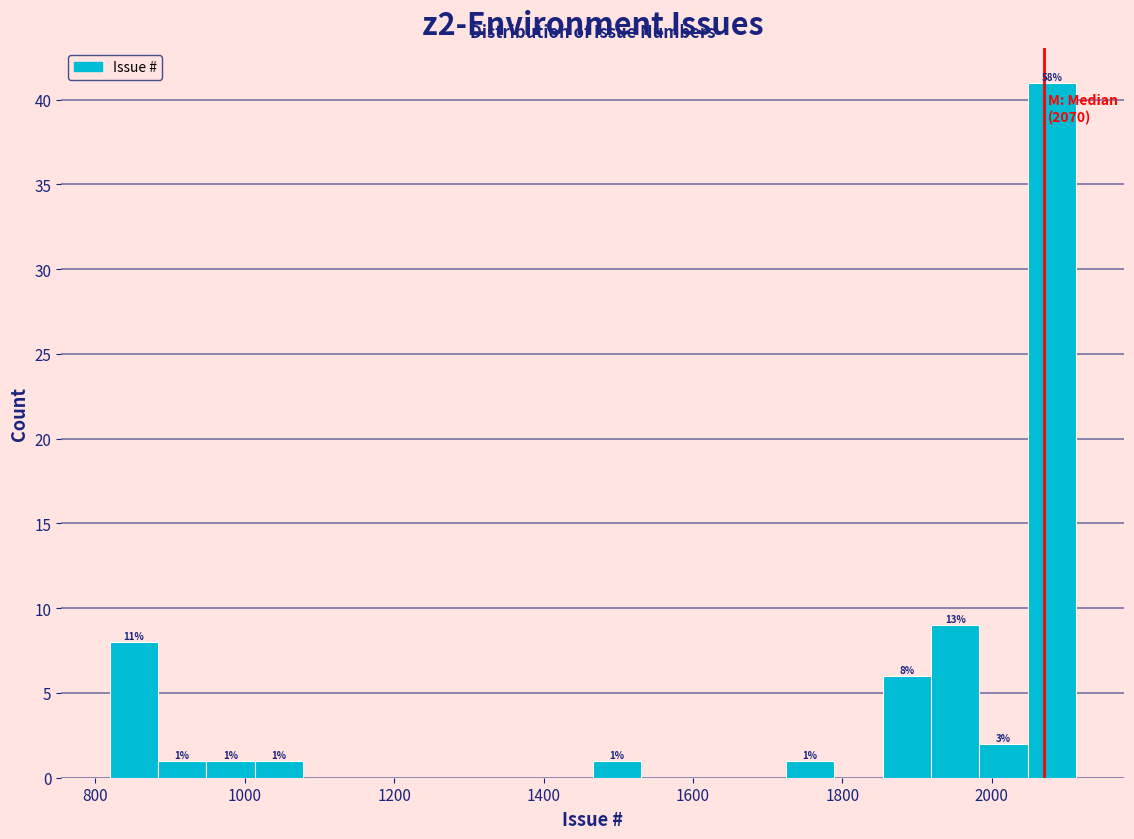

Around what value on the x-axis is the tallest bar? Give the approximate position of its centre, as read against the axis.

2080